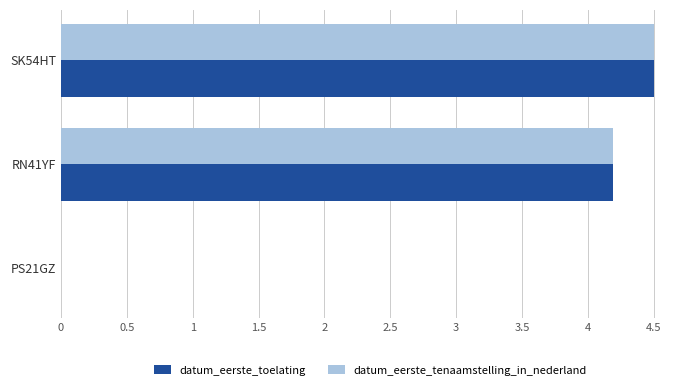

What is the sum of the datum_eerste_tenaamstelling_in_nederland values at PS21GZ and RN41YF?

4.2